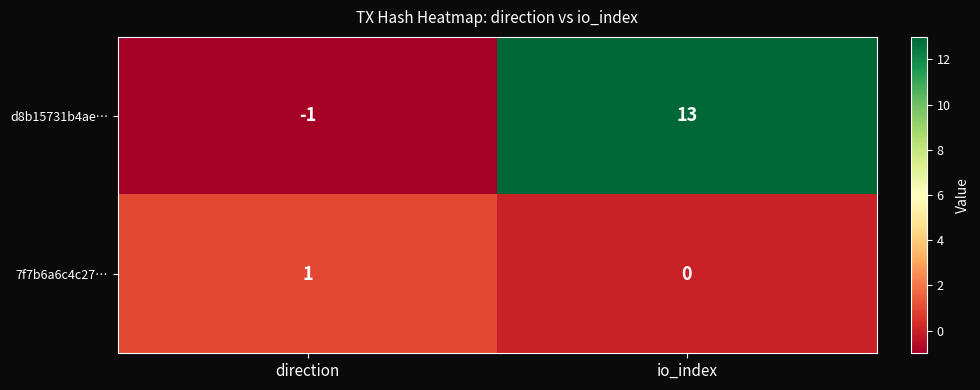

At which label is 7f7b6a6c4c27… closest to 0?

io_index